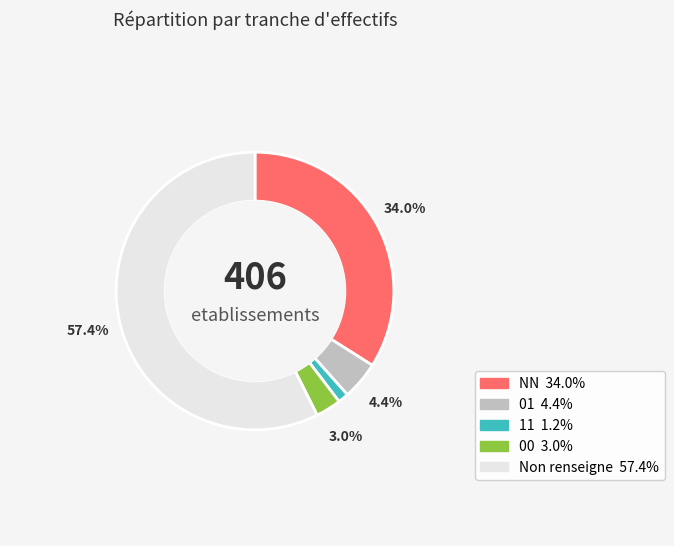

To the nearest percent, what is the difference between the 11 and 00 slice percentages?

2%